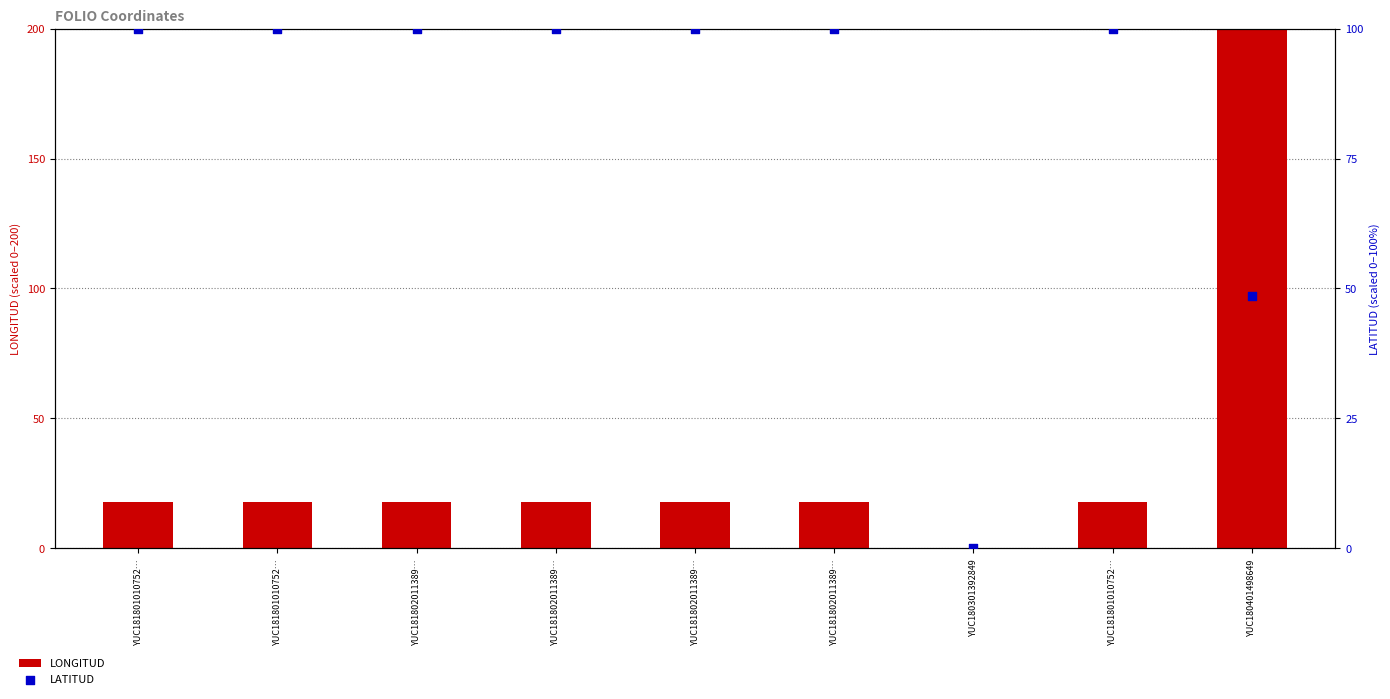

Which series contains the highest Y value?

LONGITUD